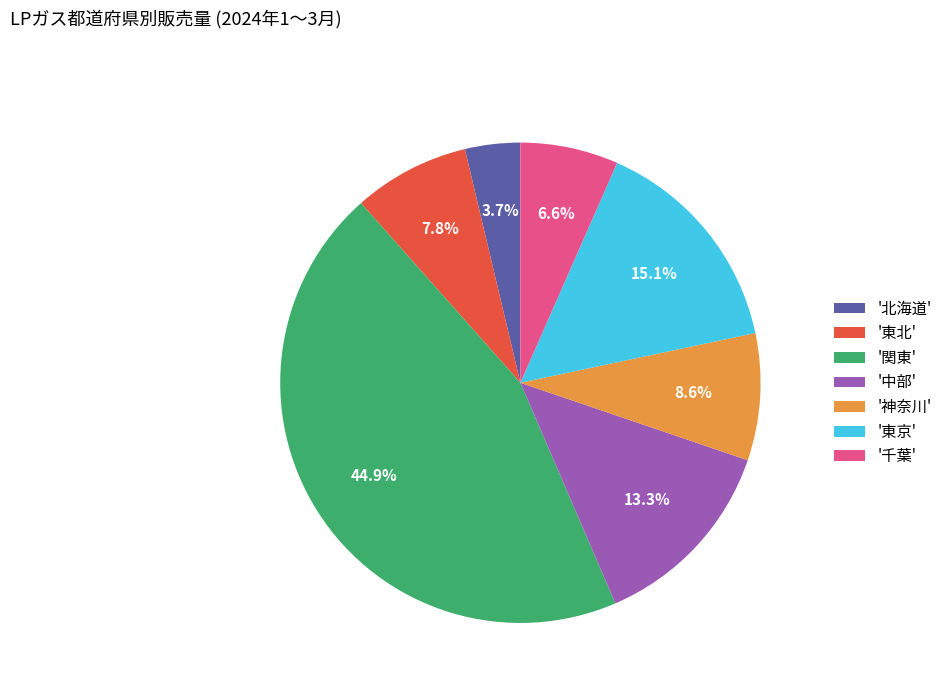

To the nearest percent, what is the average slice percentage?

14%